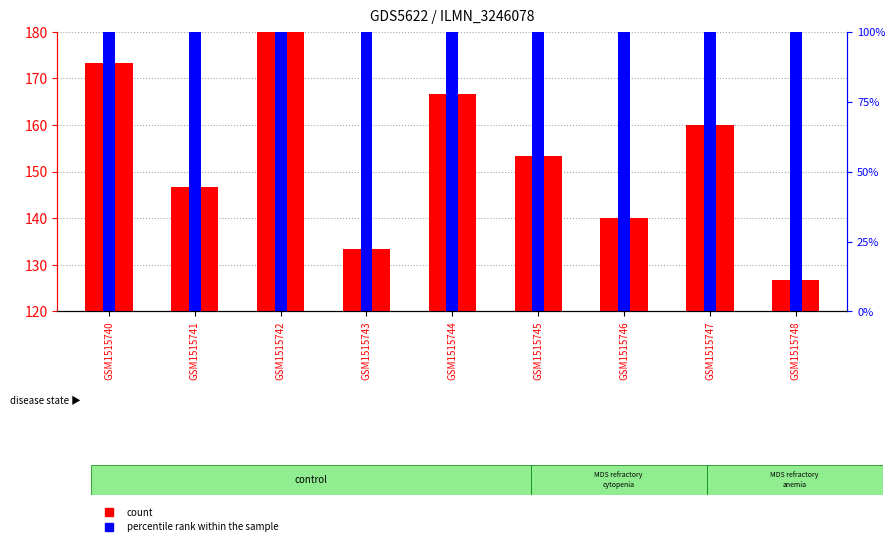

The percentile rank within the sample series shows 123.1 at GSM1515740. True or false?

True